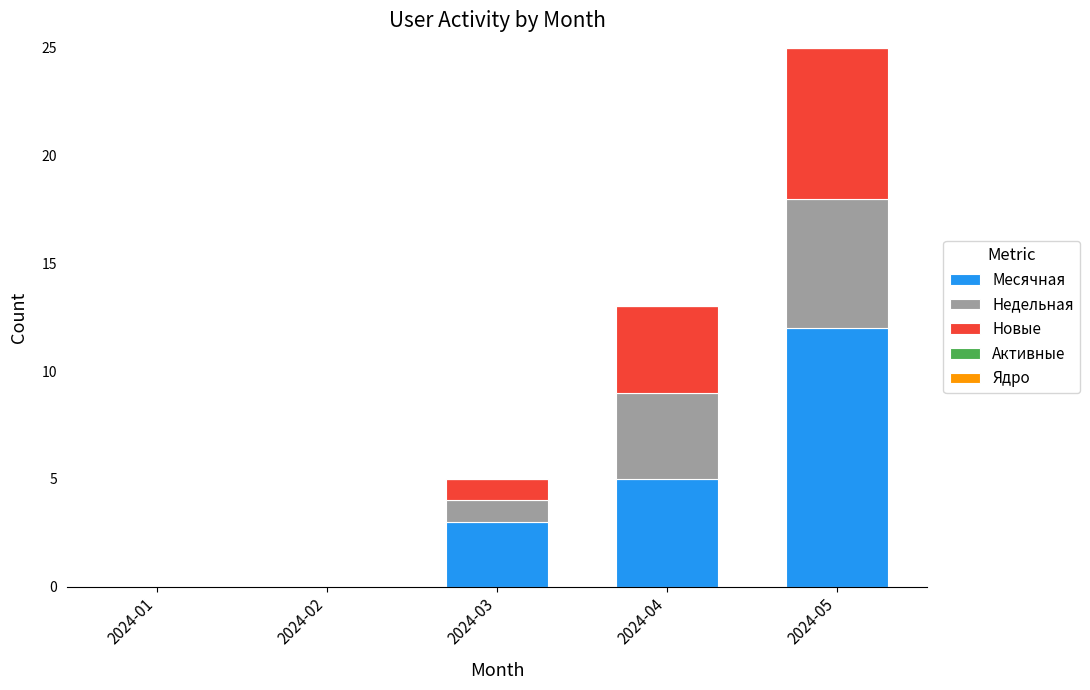

At which category is the sum across all series the highest?

2024-05